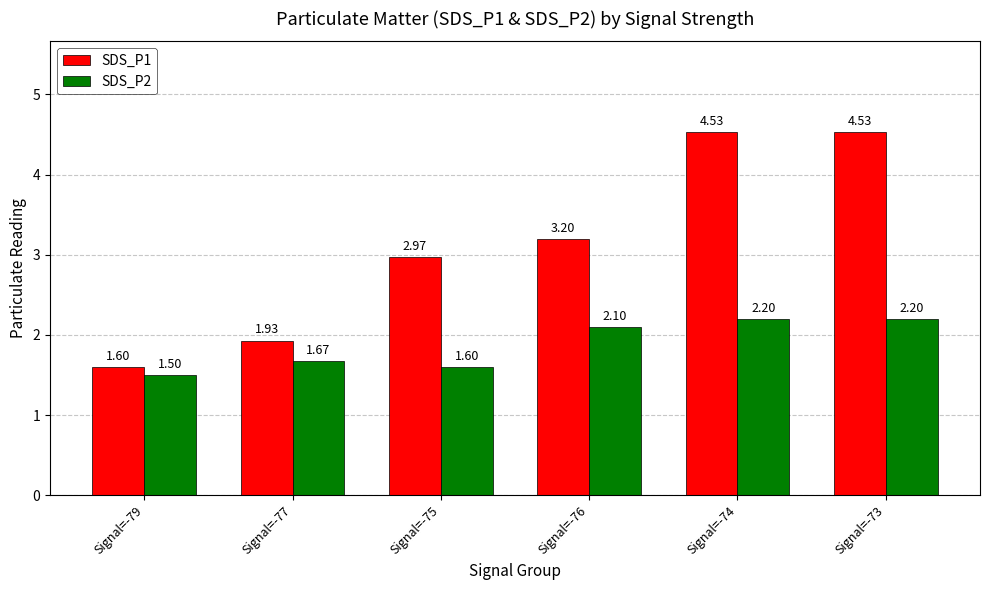

Which category has the lowest value in the SDS_P1 series?

Signal=-79